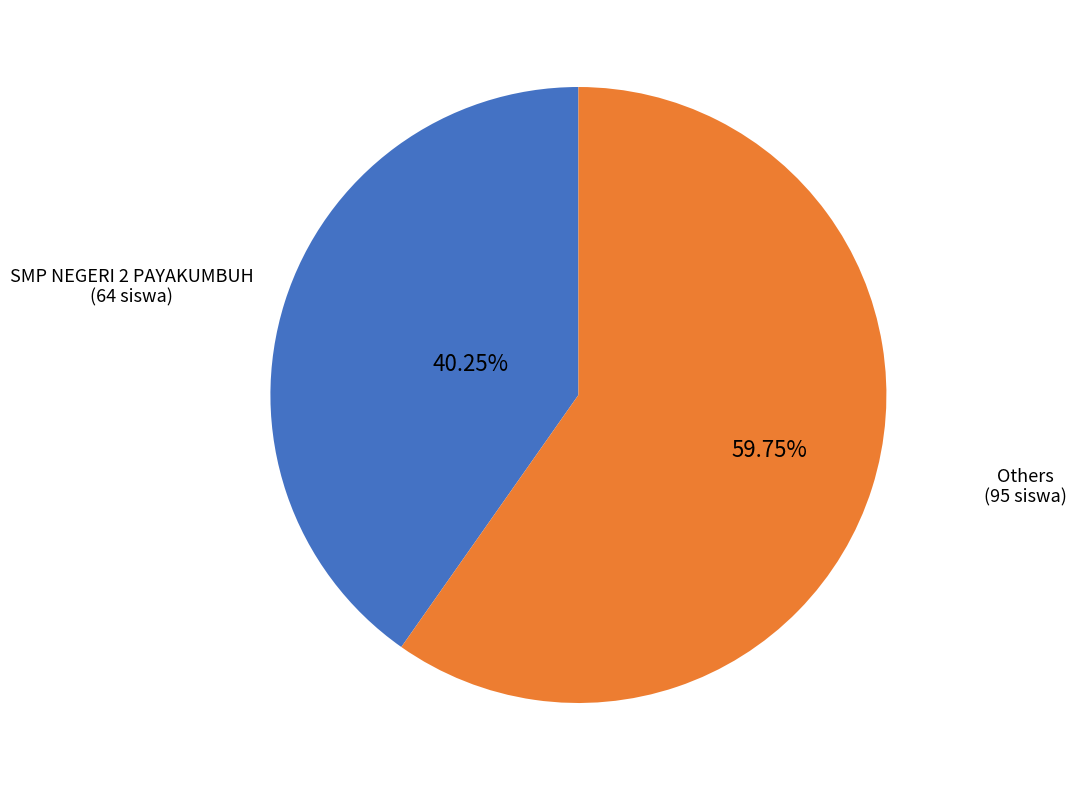

How many segments does this pie chart have?

2